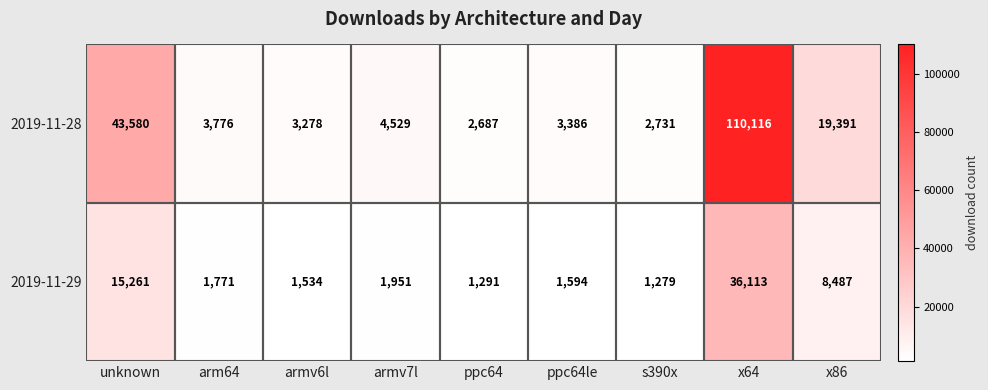

What is the sum of all 2019-11-29 values?

69281